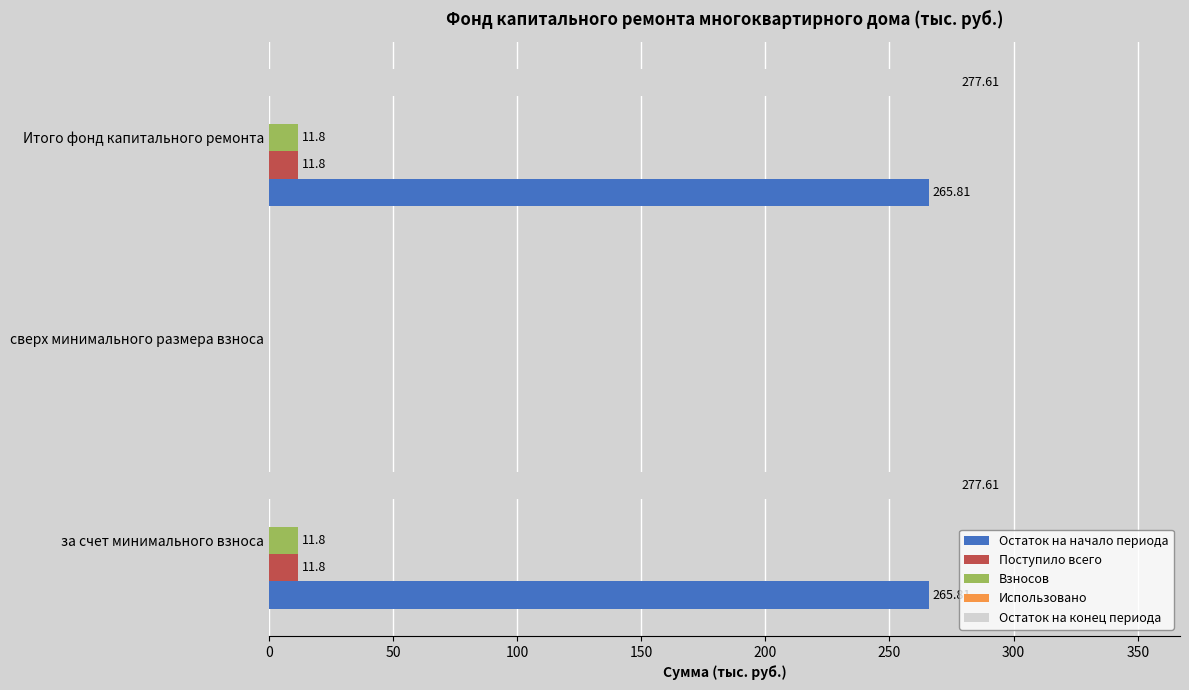

Which series has the largest total across all categories?

Остаток на конец периода